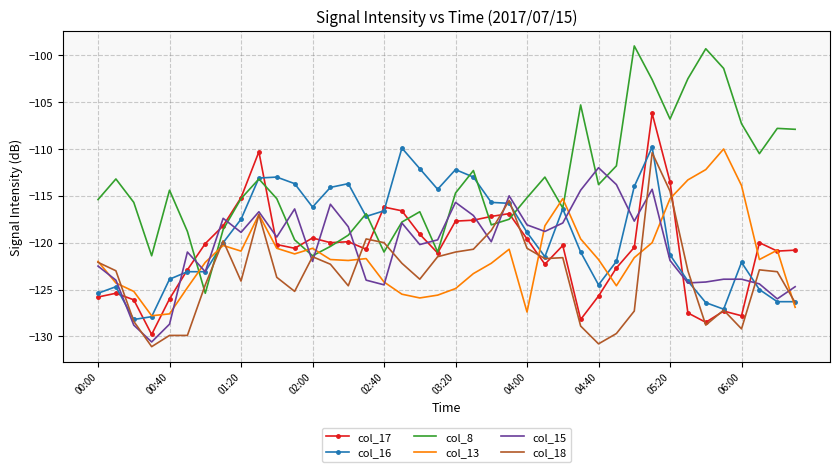

What is the sum of all col_13 values?

-4854.8